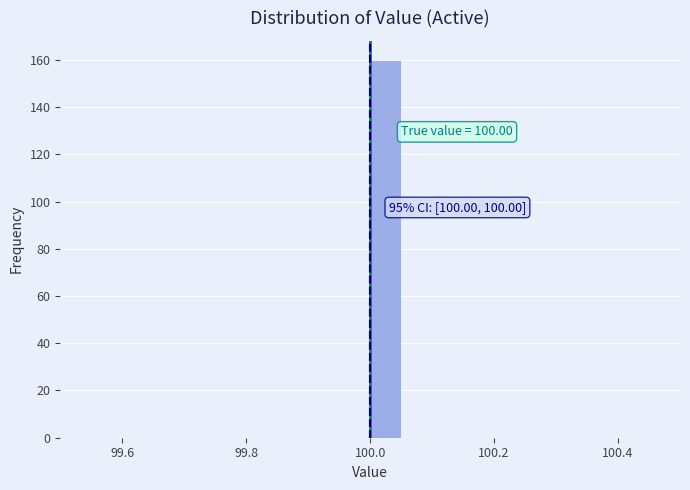

Around what value on the x-axis is the tallest bar? Give the approximate position of its centre, as read against the axis.

100.02